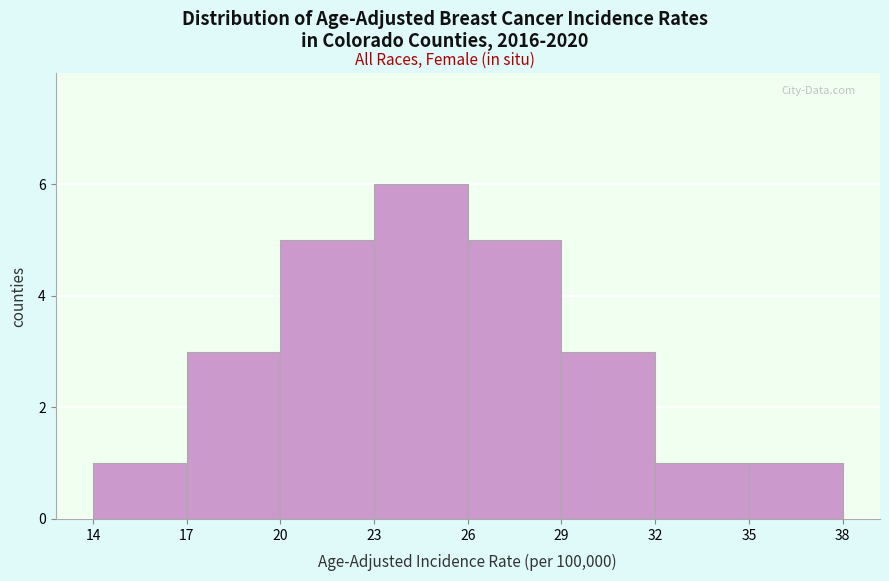

Reading left to right, list every bar in this chart as the range it spans on the x-axis followed by its height. The values are not printed on the chart, so give them approximately, as read against the axis.

14 to 17: 1
17 to 20: 3
20 to 23: 5
23 to 26: 6
26 to 29: 5
29 to 32: 3
32 to 35: 1
35 to 38: 1